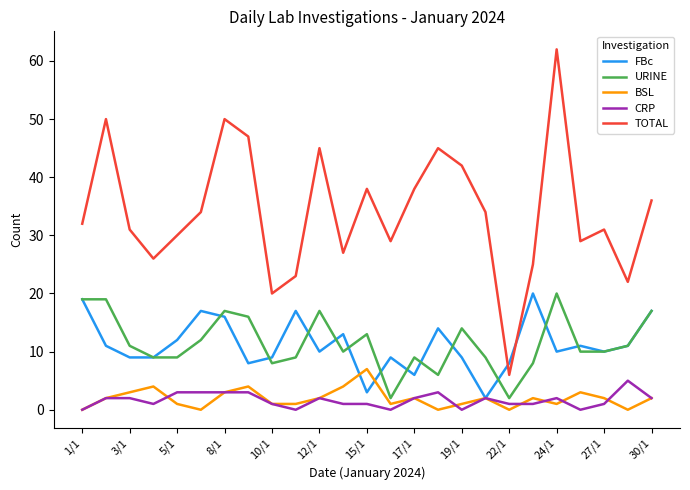

True or false: CRP and TOTAL cross at least once.

False